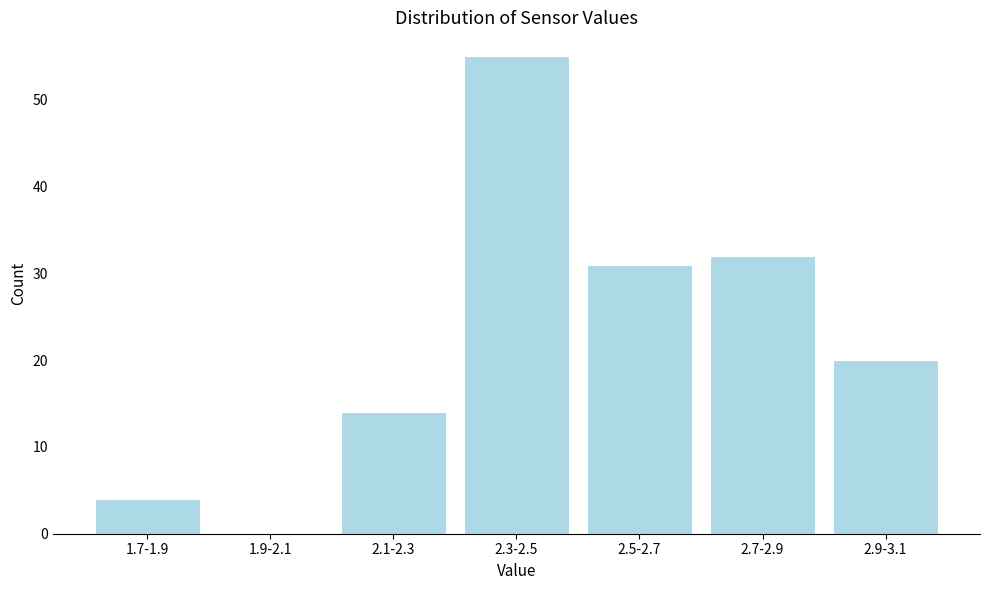

Reading left to right, list all the values displayed in this chart.

1.7-1.9=4	1.9-2.1=0	2.1-2.3=14	2.3-2.5=55	2.5-2.7=31	2.7-2.9=32	2.9-3.1=20